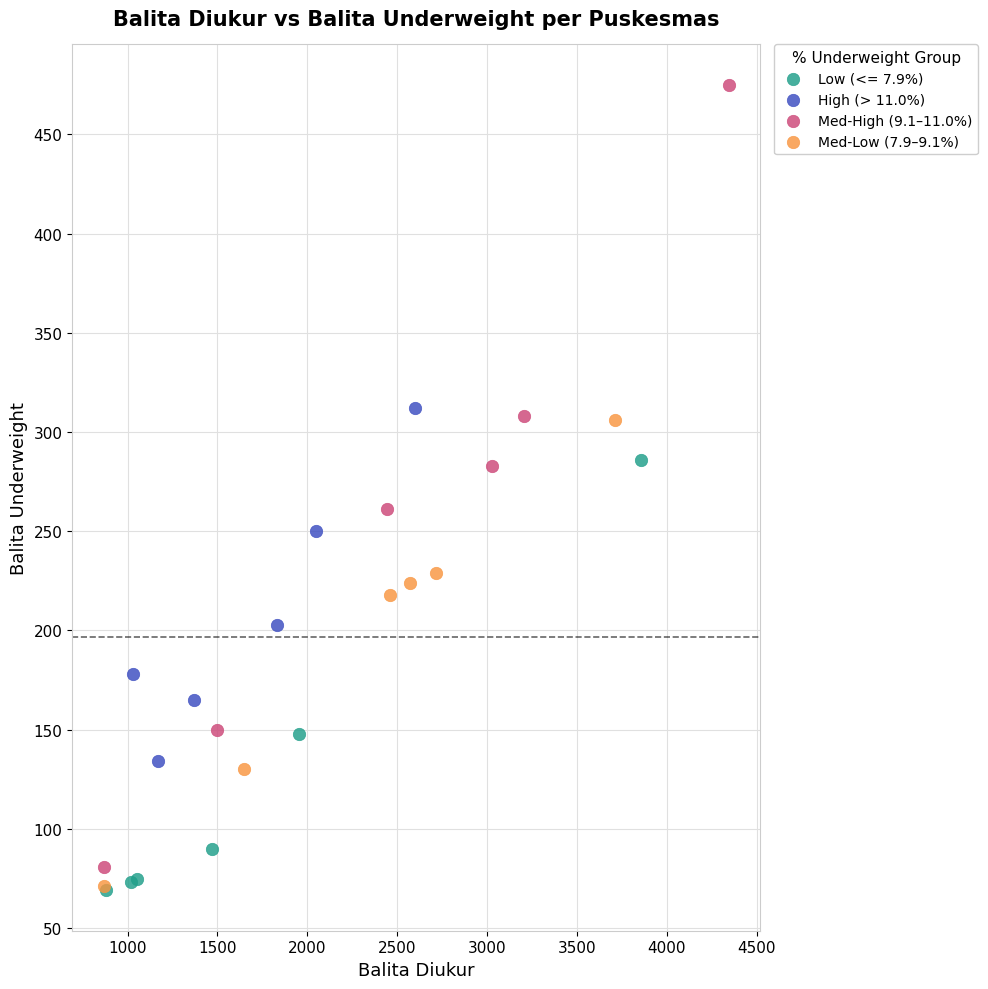

Which series has the widest spread of Y values?

Med-High (9.1–11.0%)